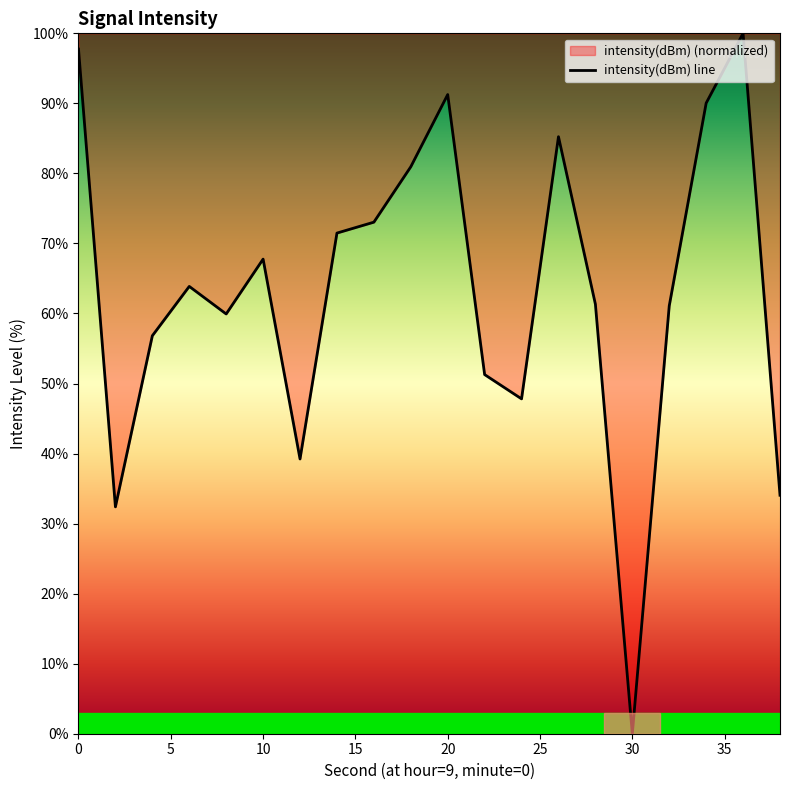

Where is the data nearest to the value 50?

22